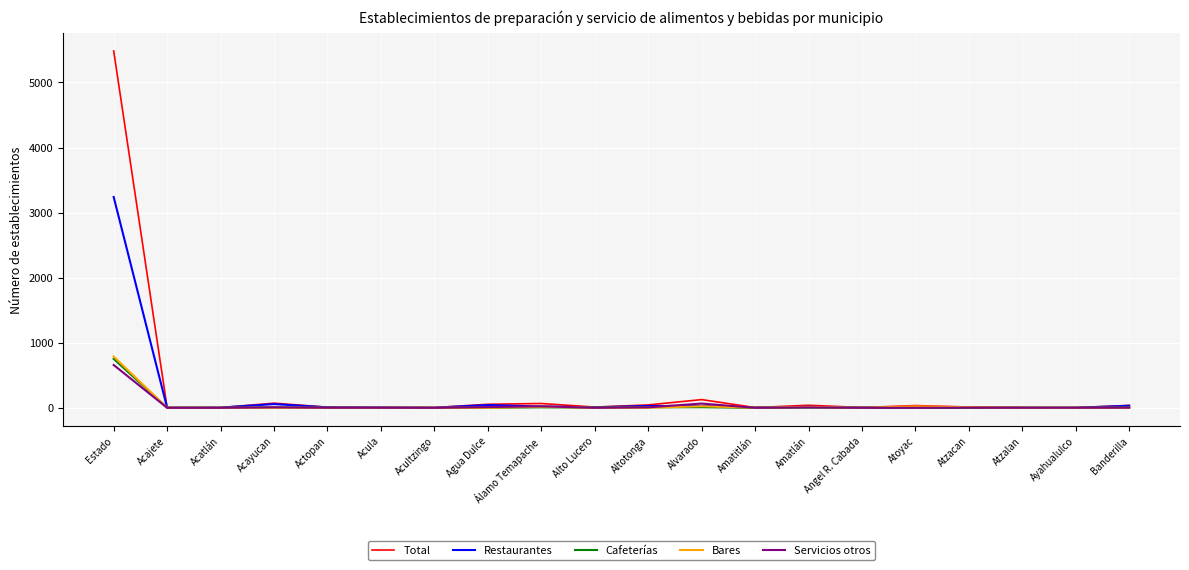

What is the approximate value of Cafeterías at Estado?

752